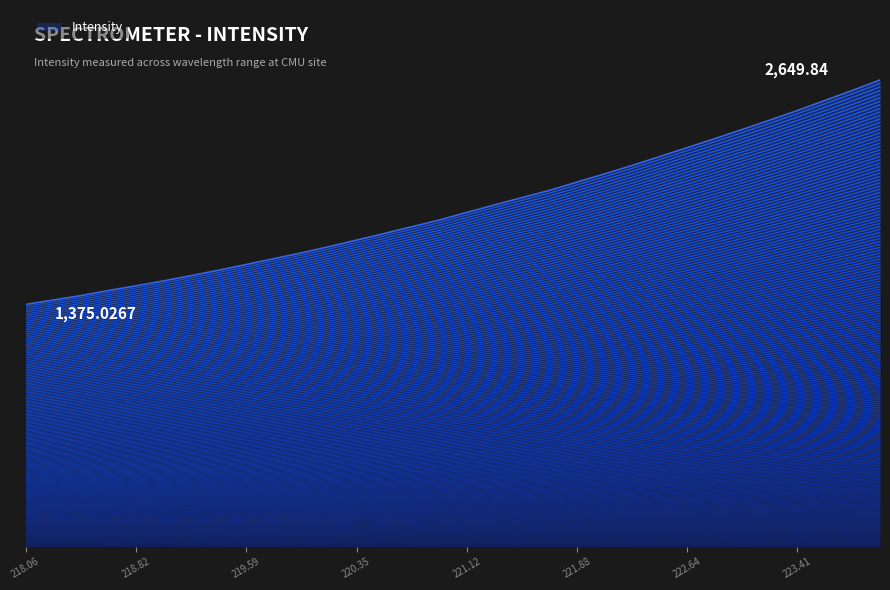

Does the chart display data point markers on the line(s)?

No